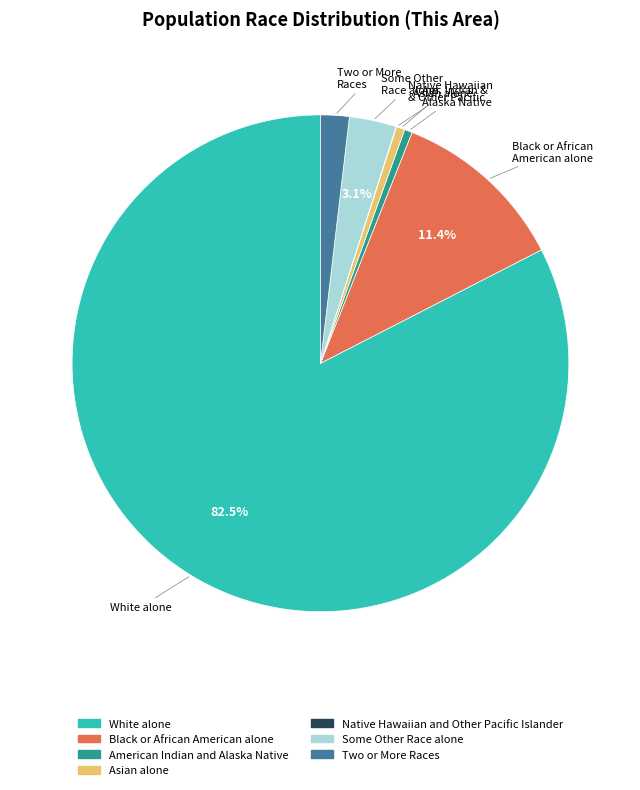

Which has a higher value, Some Other Race alone or White alone?

White alone